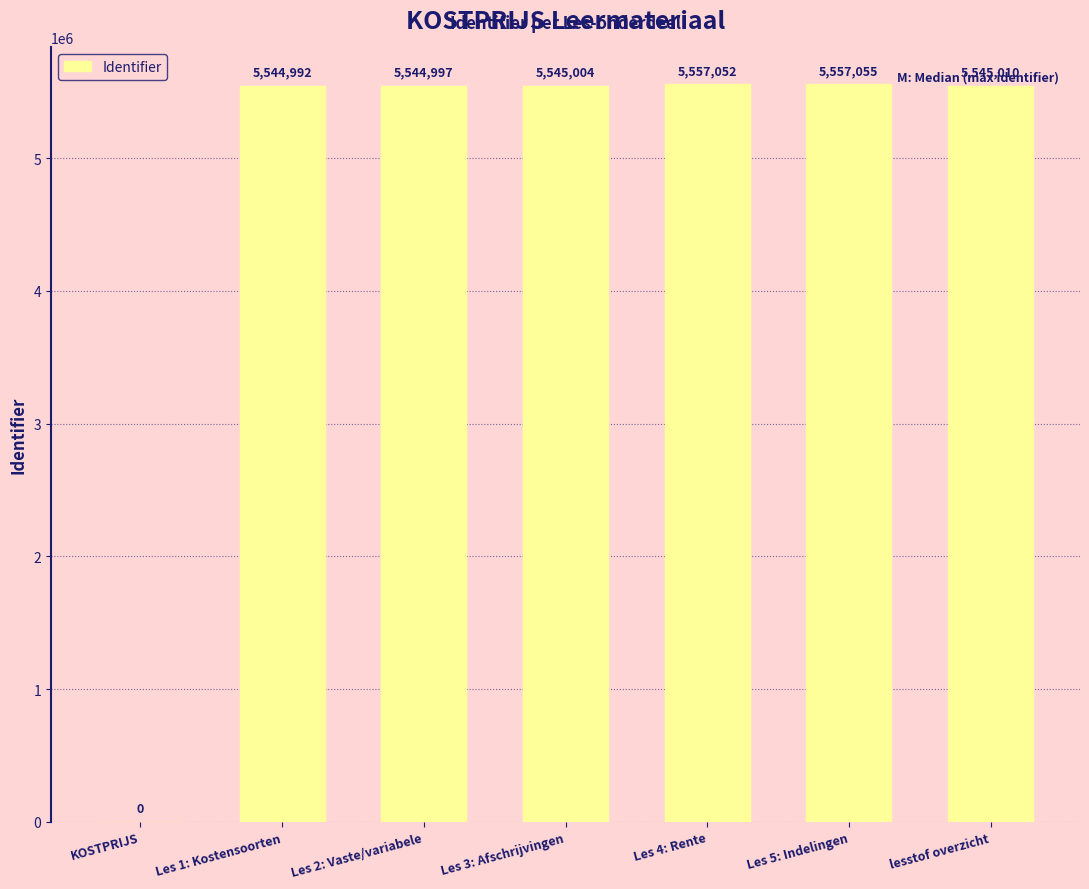

What is the ratio of the value at Les 5: Indelingen to the value at Les 3: Afschrijvingen?

1.0